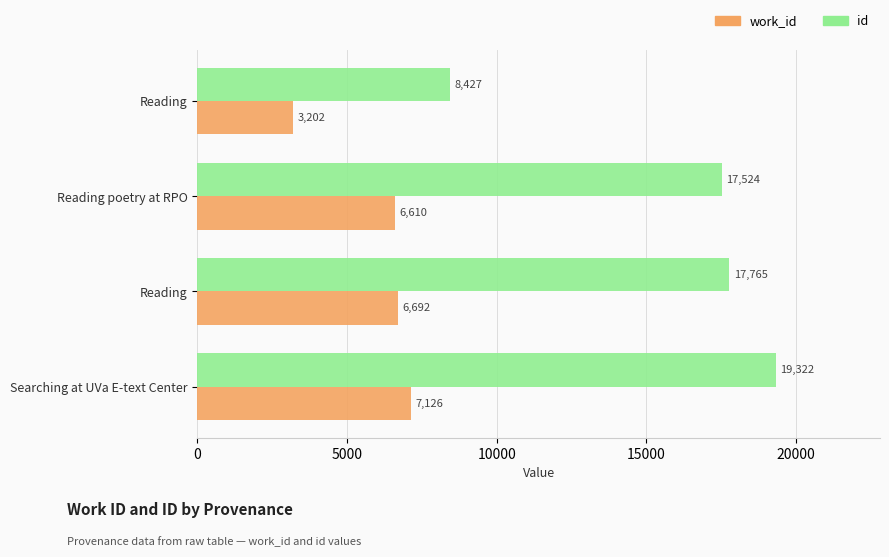

Reading left to right, list all the values displayed in this chart.

work_id: 3202	6610	6692	7126
id: 8427	17524	17765	19322